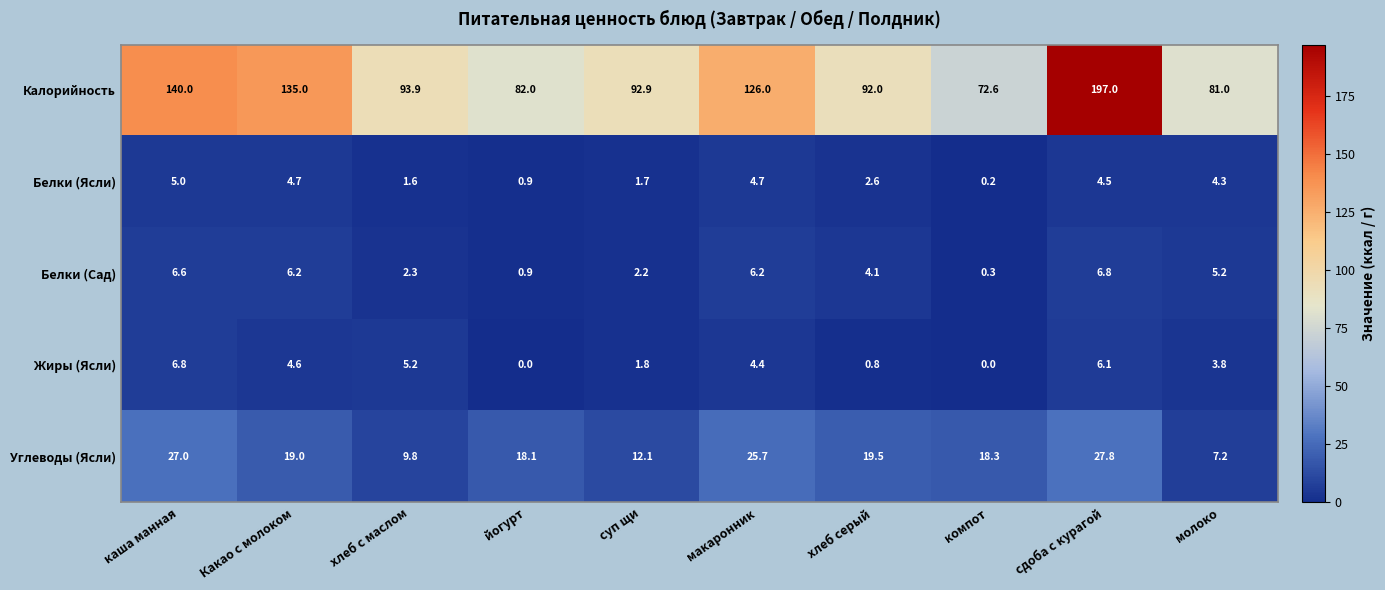

What is the difference between the second highest and second lowest values in the Калорийность series?

59.0